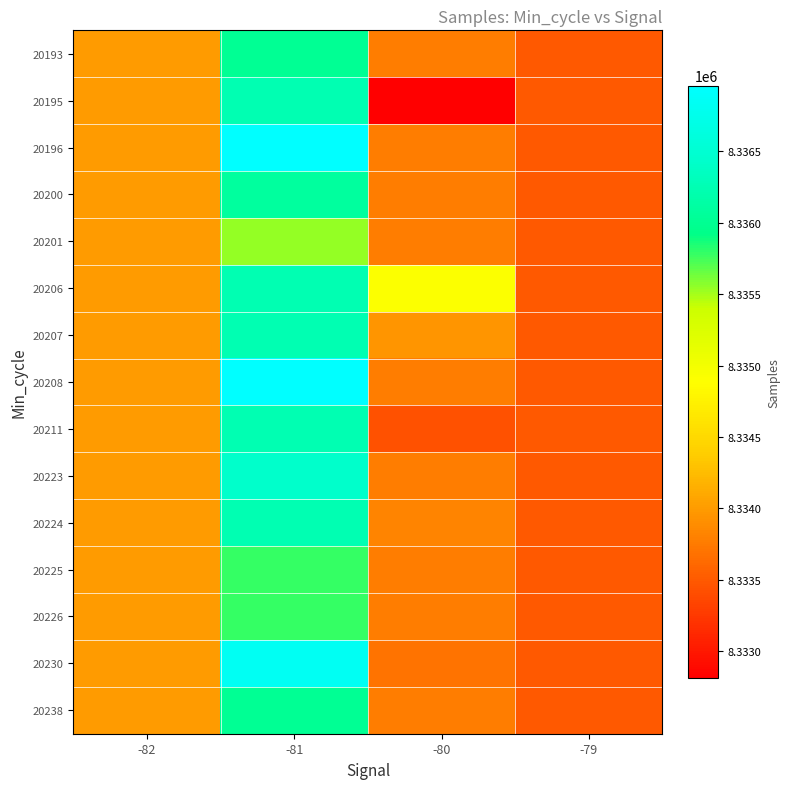

Reading left to right, list all the values displayed in this chart.

20193: -82=8334000.0	-81=8336012.0	-80=8333769.8	-79=8333494.0
20195: -82=8334000.0	-81=8336242.9	-80=8332808.0	-79=8333494.0
20196: -82=8334000.0	-81=8336961.0	-80=8333769.8	-79=8333494.0
20200: -82=8334000.0	-81=8336099.0	-80=8333769.8	-79=8333494.0
20201: -82=8334000.0	-81=8335546.0	-80=8333769.8	-79=8333494.0
20206: -82=8334000.0	-81=8336242.9	-80=8334913.0	-79=8333494.0
20207: -82=8334000.0	-81=8336242.9	-80=8333949.0	-79=8333494.0
20208: -82=8334000.0	-81=8336961.0	-80=8333769.8	-79=8333494.0
20211: -82=8334000.0	-81=8336242.9	-80=8333428.0	-79=8333494.0
20223: -82=8334000.0	-81=8336430.0	-80=8333769.8	-79=8333494.0
20224: -82=8334000.0	-81=8336242.9	-80=8333821.0	-79=8333494.0
20225: -82=8334000.0	-81=8335781.0	-80=8333769.8	-79=8333494.0
20226: -82=8334000.0	-81=8335781.0	-80=8333769.8	-79=8333494.0
20230: -82=8334000.0	-81=8336846.0	-80=8333700.0	-79=8333494.0
20238: -82=8334000.0	-81=8336012.0	-80=8333769.8	-79=8333494.0